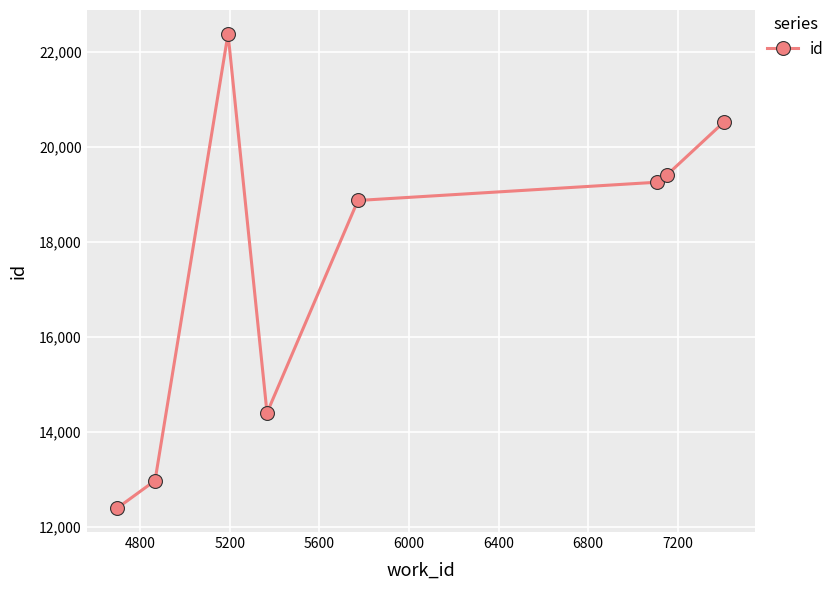

What is the minimum value shown in the chart?

12386